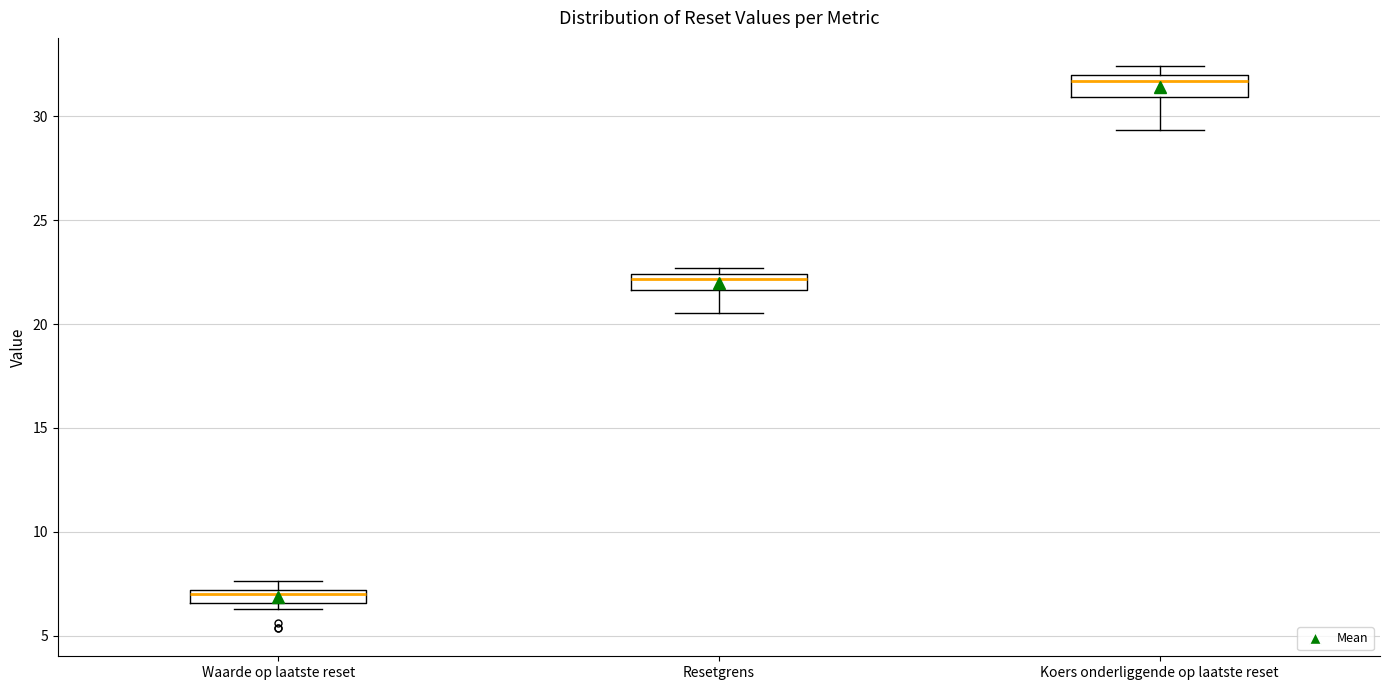

Which box has the lowest median line?

Waarde op laatste reset